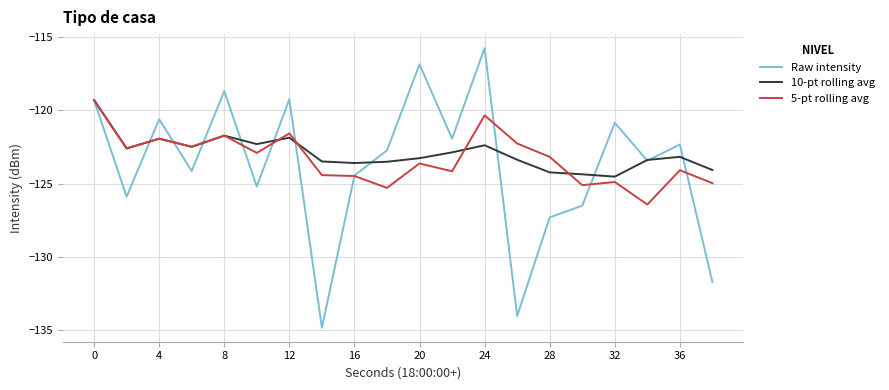

What is the average value of the 5-pt rolling avg series?

-123.3